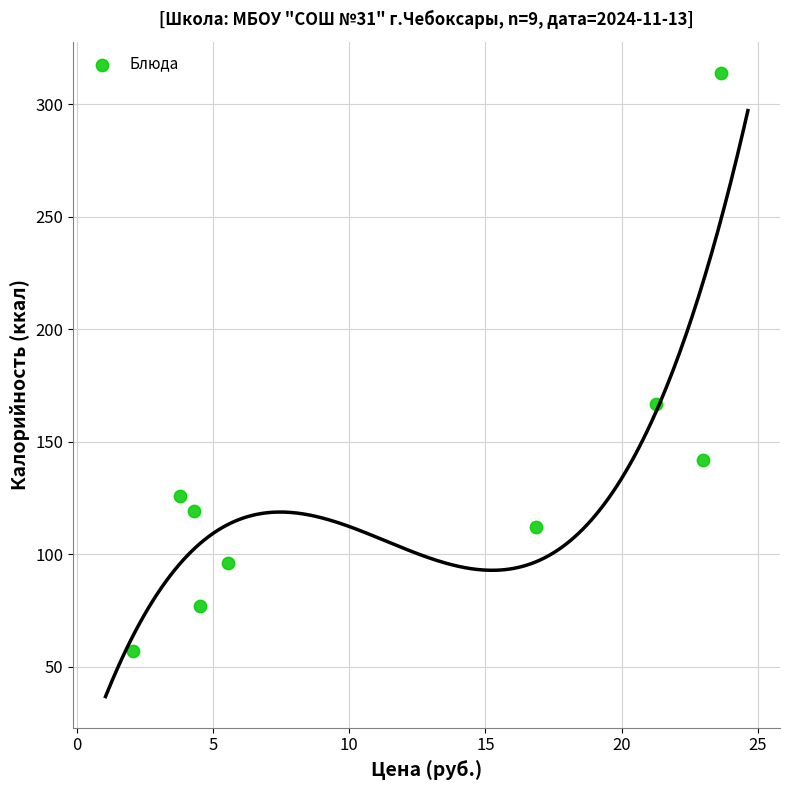

What Y value in the scatter plot is closest to 185?

167